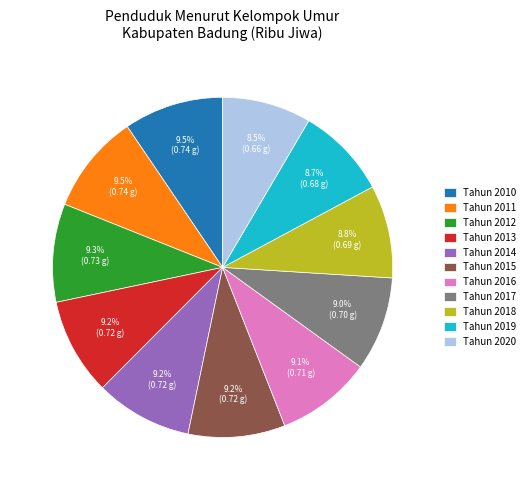

Which has a higher value, Tahun 2010 or Tahun 2017?

Tahun 2010